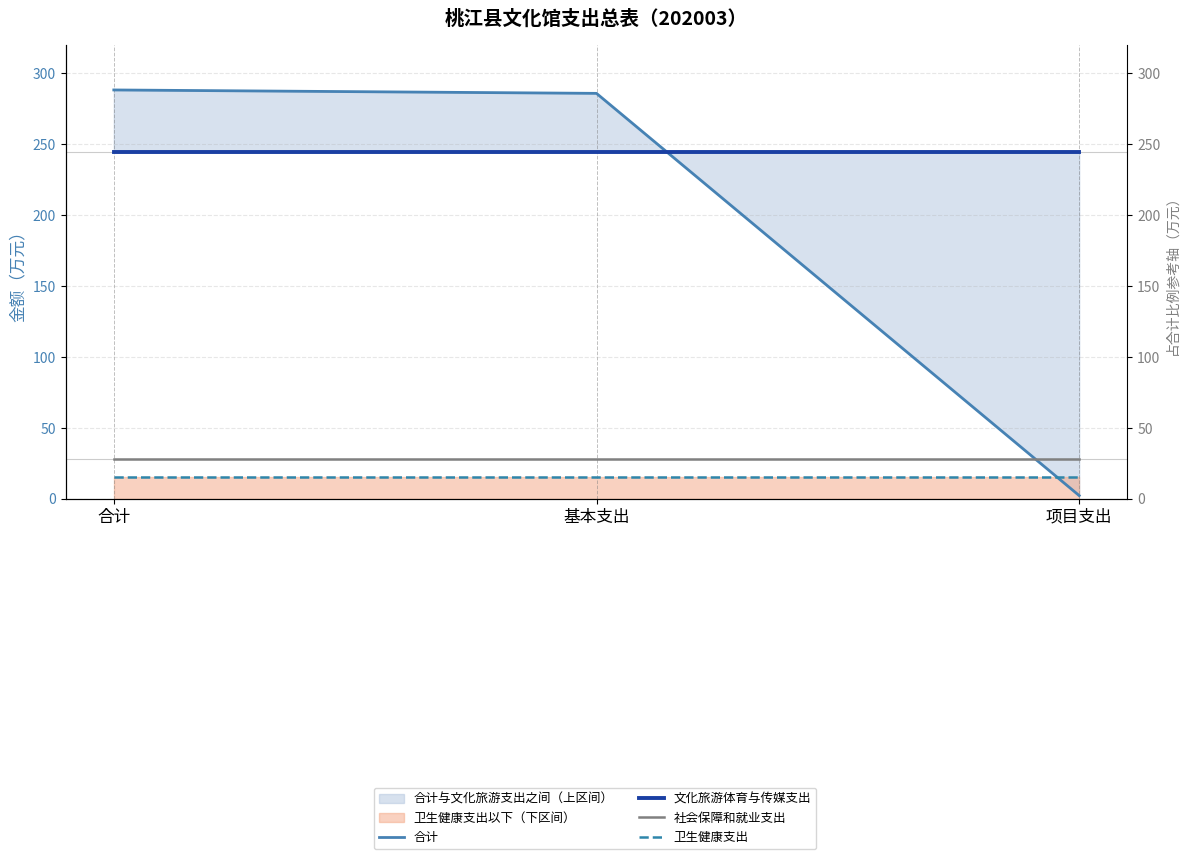

What are all the series names shown in the legend?

合计, 文化旅游体育与传媒支出, 社会保障和就业支出, 卫生健康支出